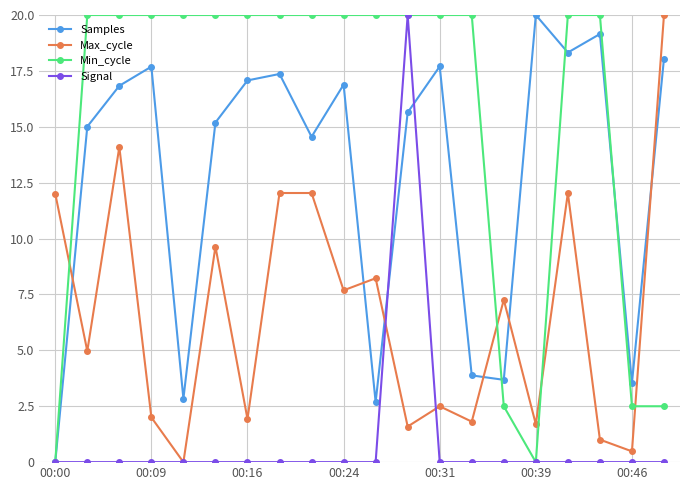

How many values in Max_cycle are above zero?

19